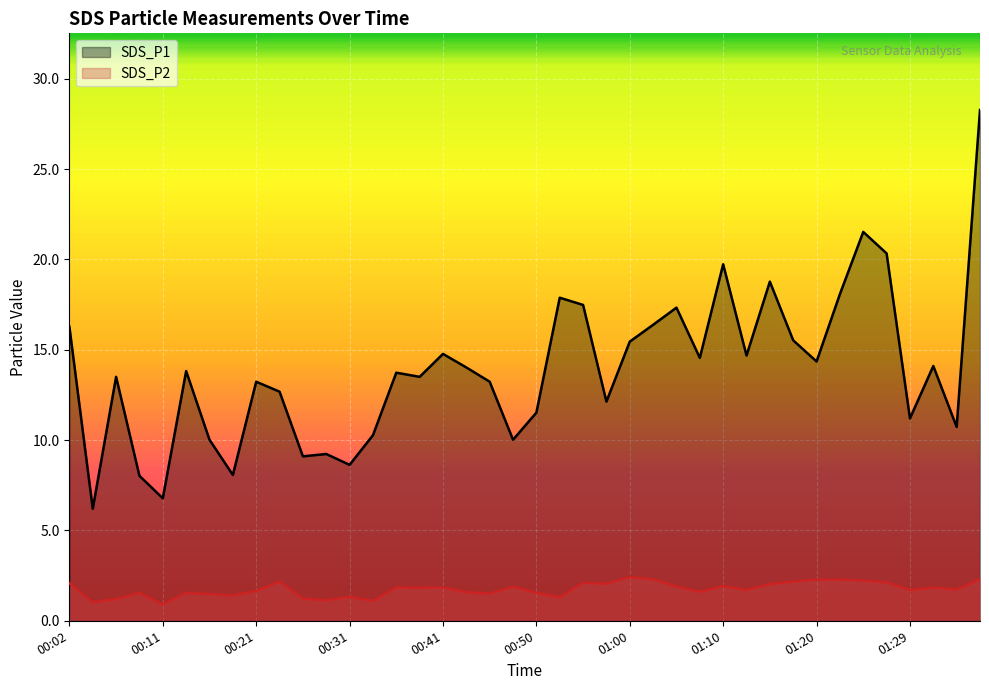

What is the label of the 16th point from the right?

01:00